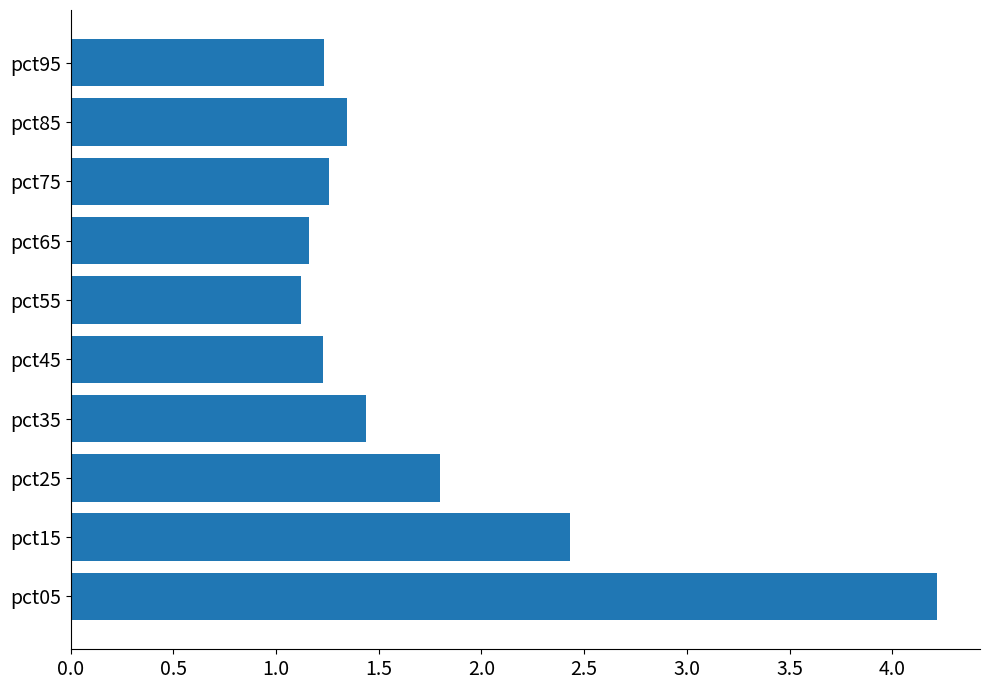

The value at pct35 is 0.8. True or false?

False